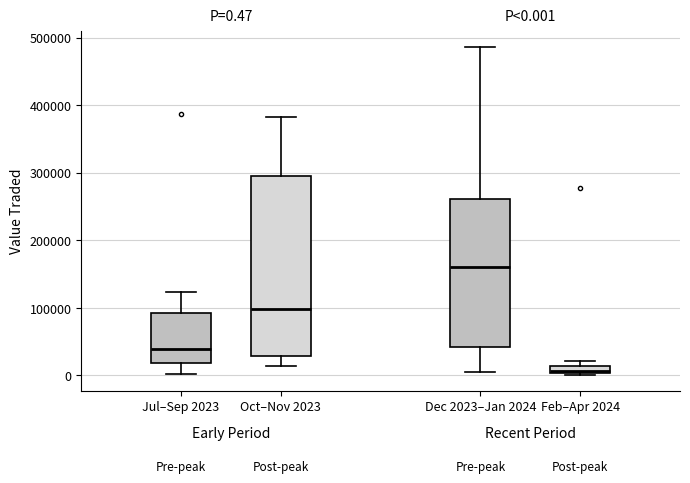

Comparing the boxes themselves (not the whiskers), which one is the tallest?

Oct–Nov 2023